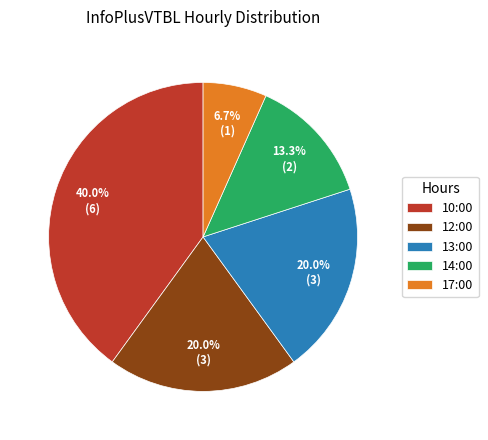

To the nearest percent, what is the difference between the largest and smallest slice percentages?

33%